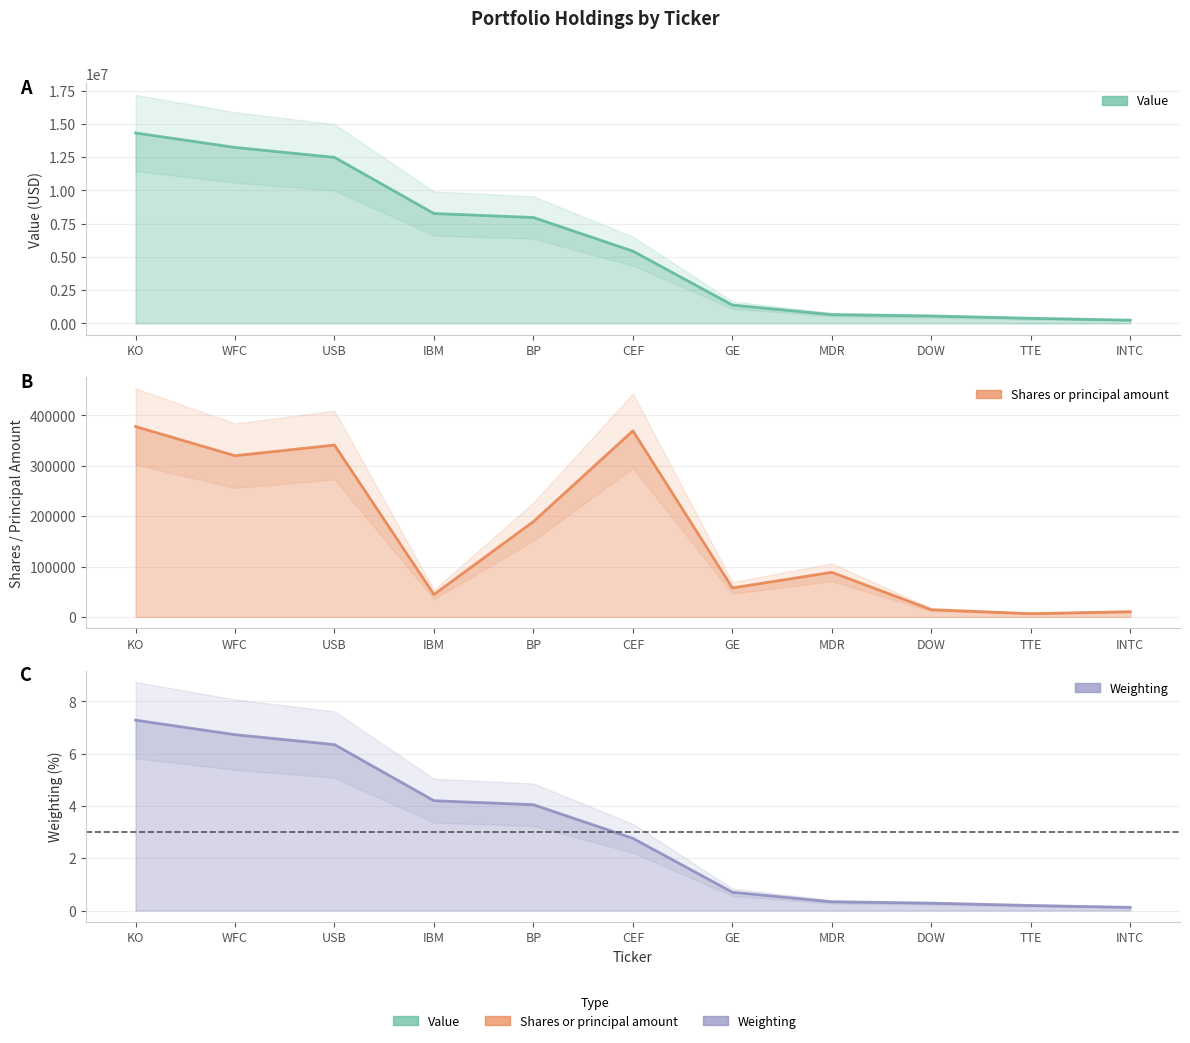

The Value series shows 2074736.9 at GE. True or false?

False